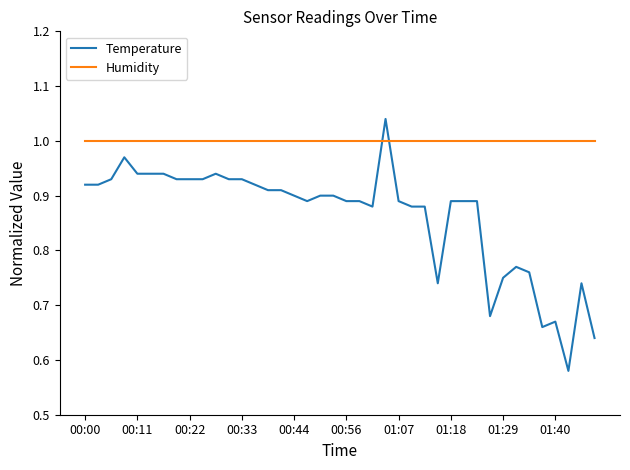

Rank the series by their maximum value, from highest to lowest.

Temperature, Humidity